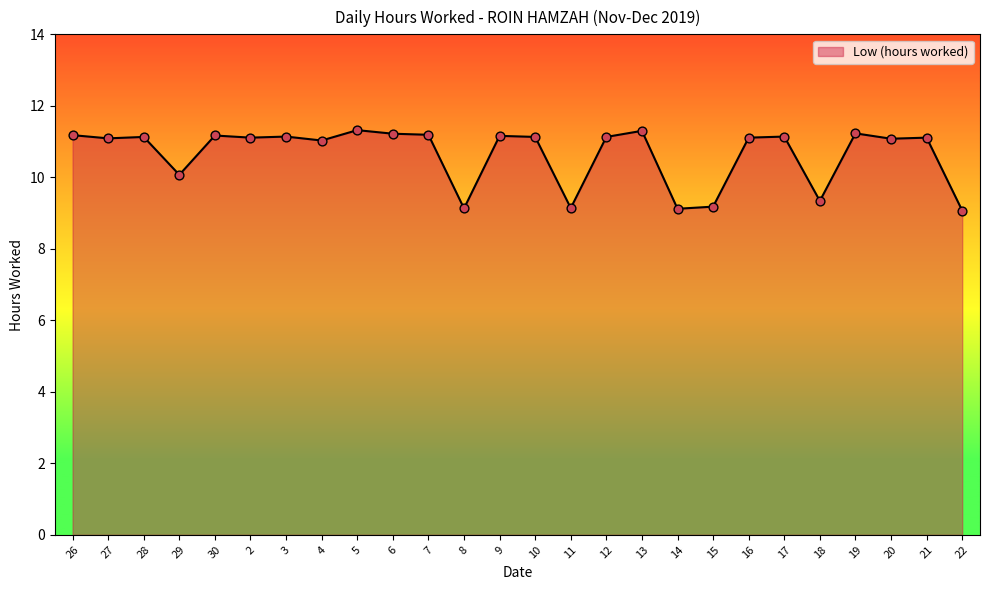

Approximately how many times larger is the value at 30 compared to 18?

1.2